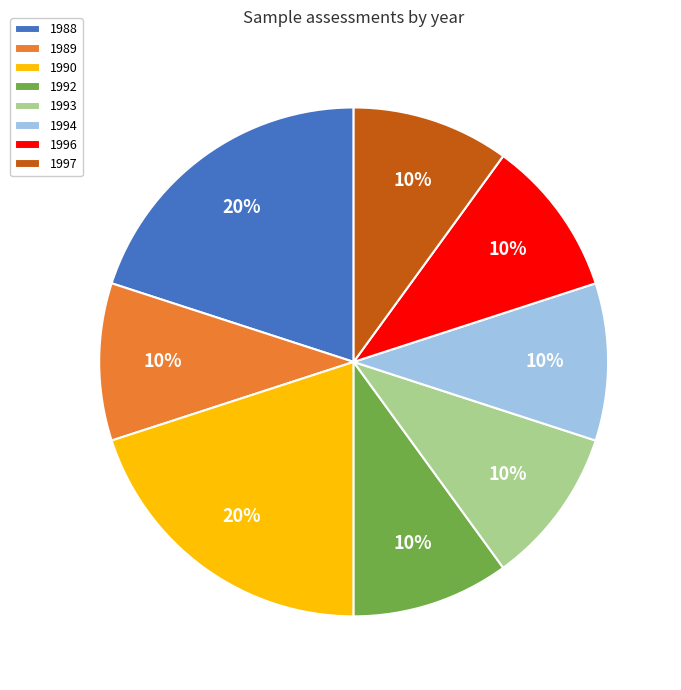

Approximately how many times larger is the value at 1997 compared to 1993?

1.0